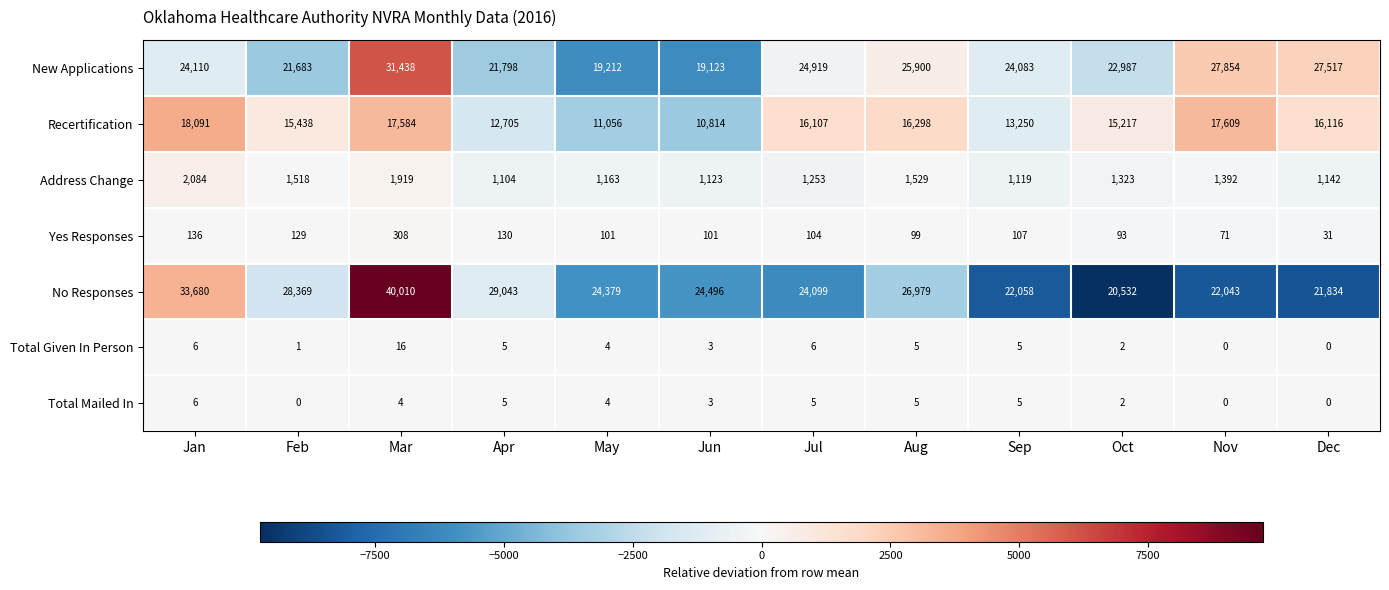

At how many categories does at least one series exceed 8035?

12